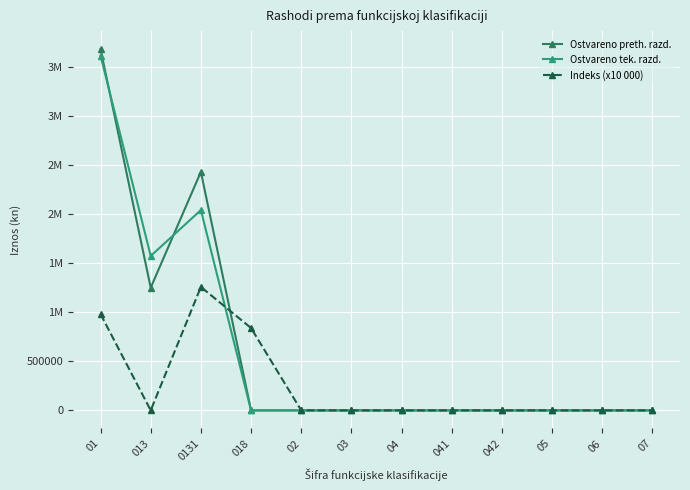

True or false: Ostvareno tek. razd. and Indeks (x10 000) cross at least once.

True